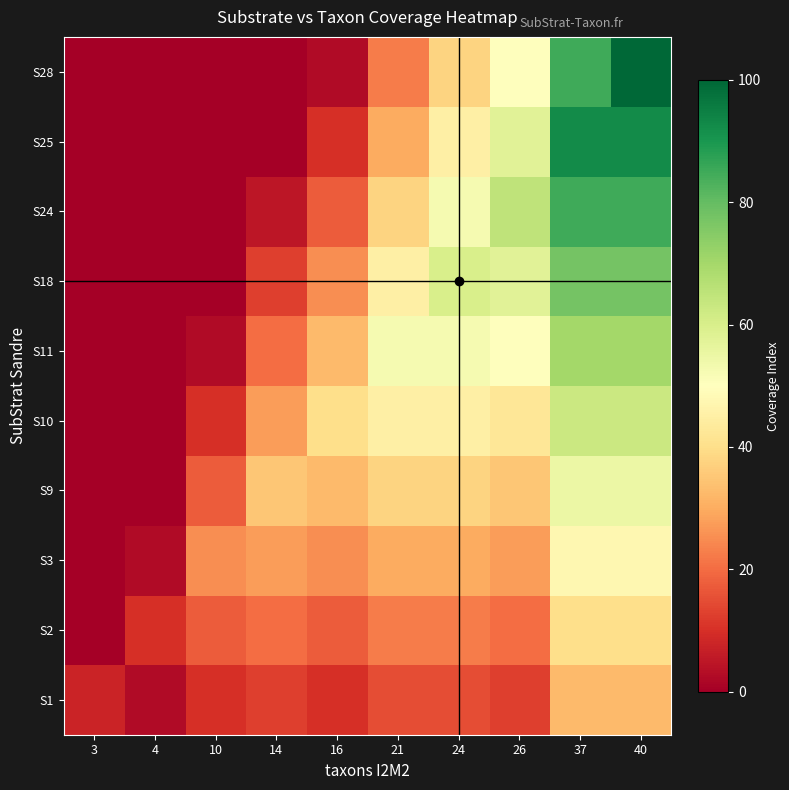

What is the total value across all series at 3?

7.5